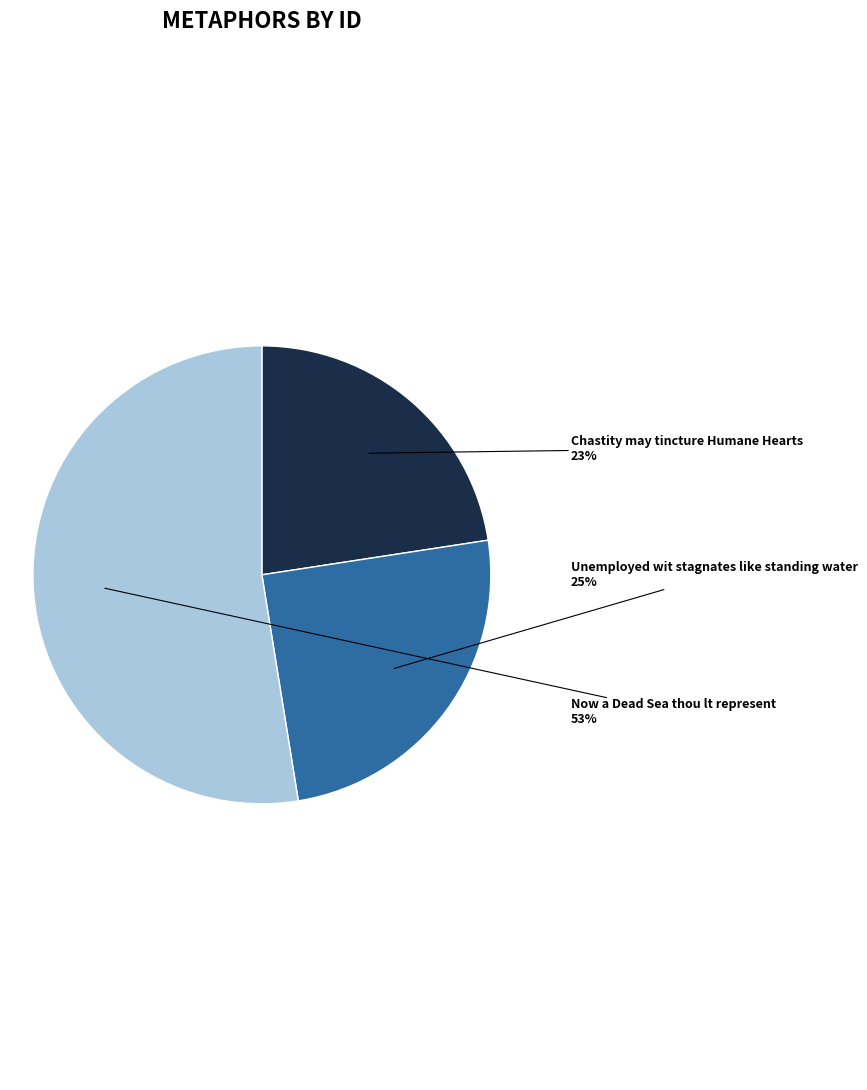

Count the number of slices in the pie.

3